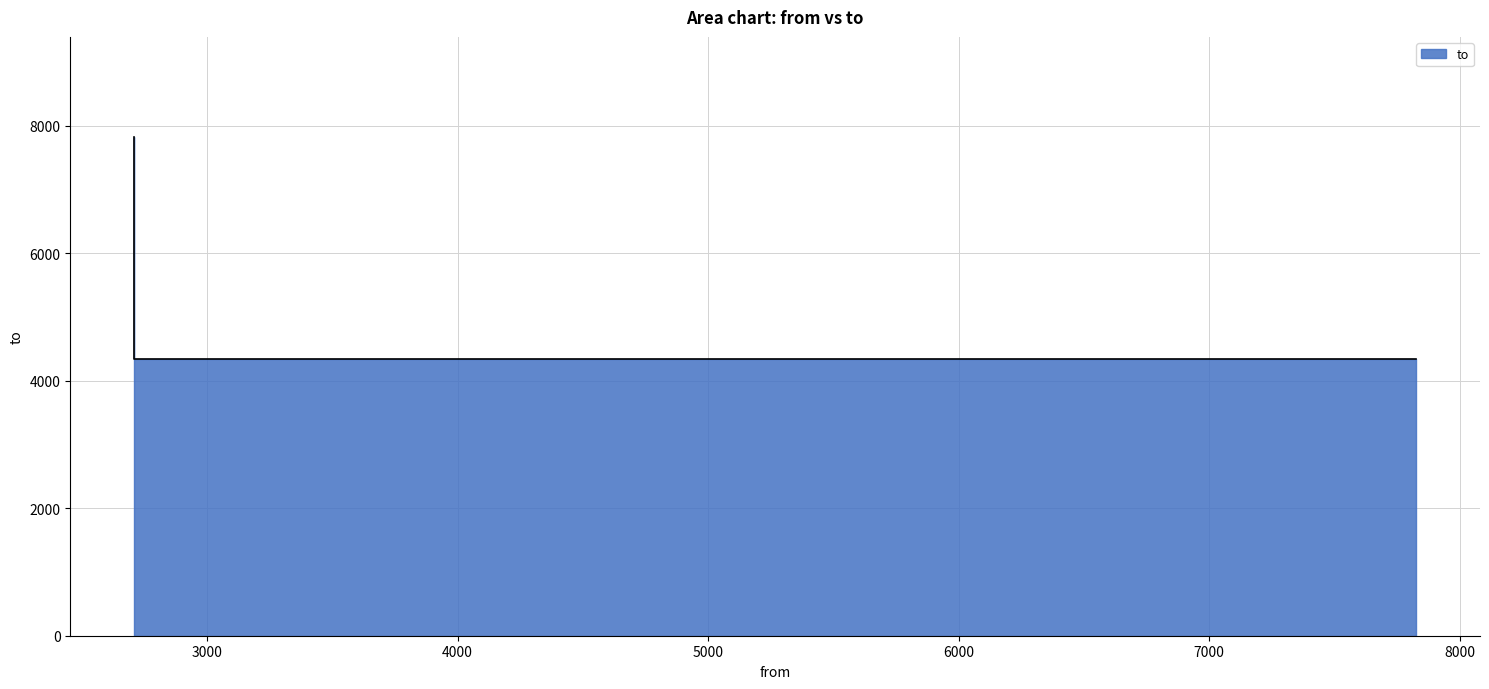

The value at 2710 is 6755. True or false?

False